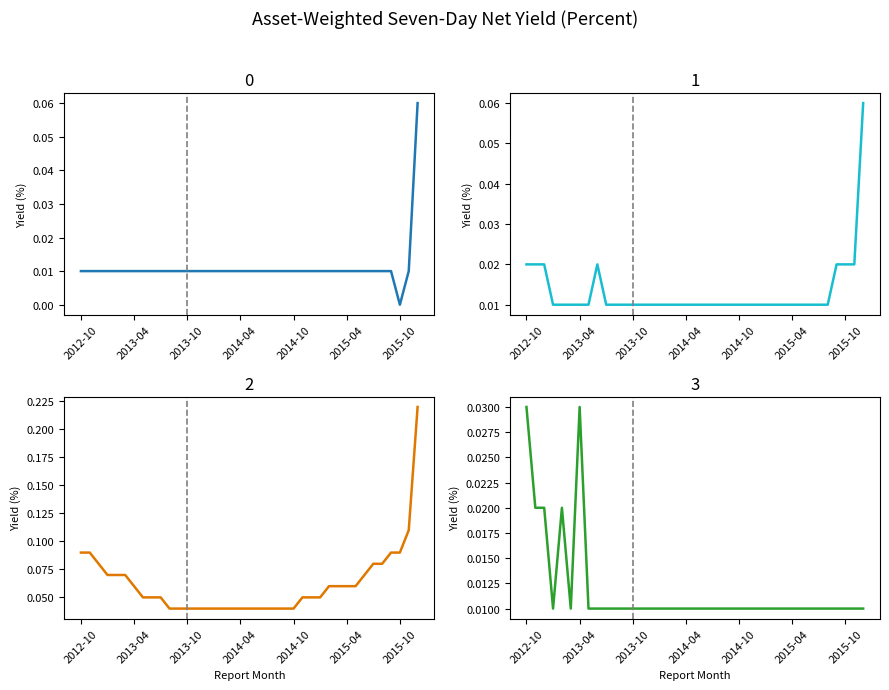

Reading left to right, what are all the values shown in this chart?

Treasury: 0.0	0.0	0.0	0.0	0.0	0.0	0.0	0.0	0.0	0.0	0.0	0.0	0.0	0.0	0.0	0.0	0.0	0.0	0.0	0.0	0.0	0.0	0.0	0.0	0.0	0.0	0.0	0.0	0.0	0.0	0.0	0.0	0.0	0.0	0.0	0.0	0.0	0.0	0.1
Government: 0.0	0.0	0.0	0.0	0.0	0.0	0.0	0.0	0.0	0.0	0.0	0.0	0.0	0.0	0.0	0.0	0.0	0.0	0.0	0.0	0.0	0.0	0.0	0.0	0.0	0.0	0.0	0.0	0.0	0.0	0.0	0.0	0.0	0.0	0.0	0.0	0.0	0.0	0.1
Prime (Pre-Oct. 2016): 0.1	0.1	0.1	0.1	0.1	0.1	0.1	0.1	0.1	0.1	0.0	0.0	0.0	0.0	0.0	0.0	0.0	0.0	0.0	0.0	0.0	0.0	0.0	0.0	0.0	0.1	0.1	0.1	0.1	0.1	0.1	0.1	0.1	0.1	0.1	0.1	0.1	0.1	0.2
Tax Exempt (Pre-Oct. 2016): 0.0	0.0	0.0	0.0	0.0	0.0	0.0	0.0	0.0	0.0	0.0	0.0	0.0	0.0	0.0	0.0	0.0	0.0	0.0	0.0	0.0	0.0	0.0	0.0	0.0	0.0	0.0	0.0	0.0	0.0	0.0	0.0	0.0	0.0	0.0	0.0	0.0	0.0	0.0